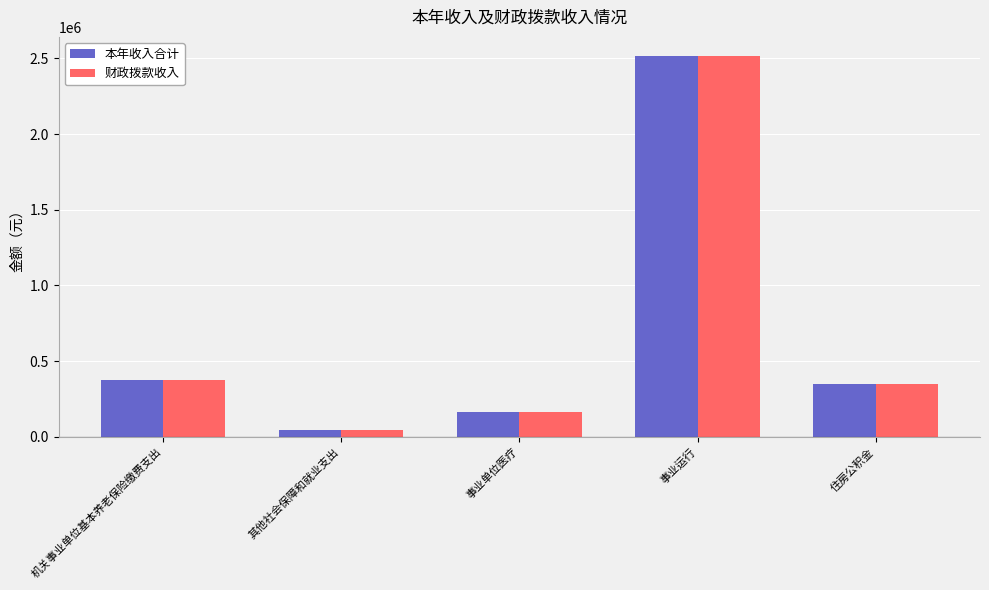

How many values in the 财政拨款收入 series are below 347381?

2